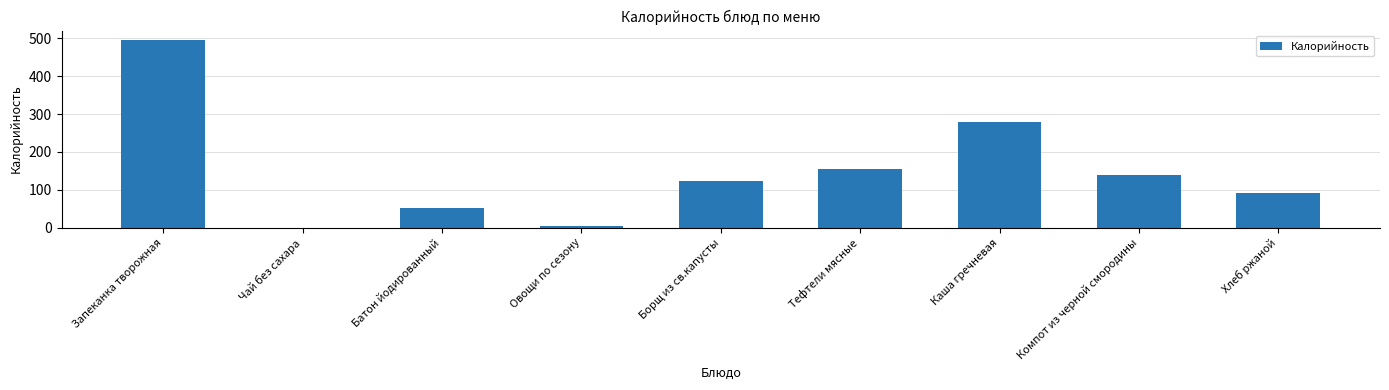

How many data points does each series have?

9